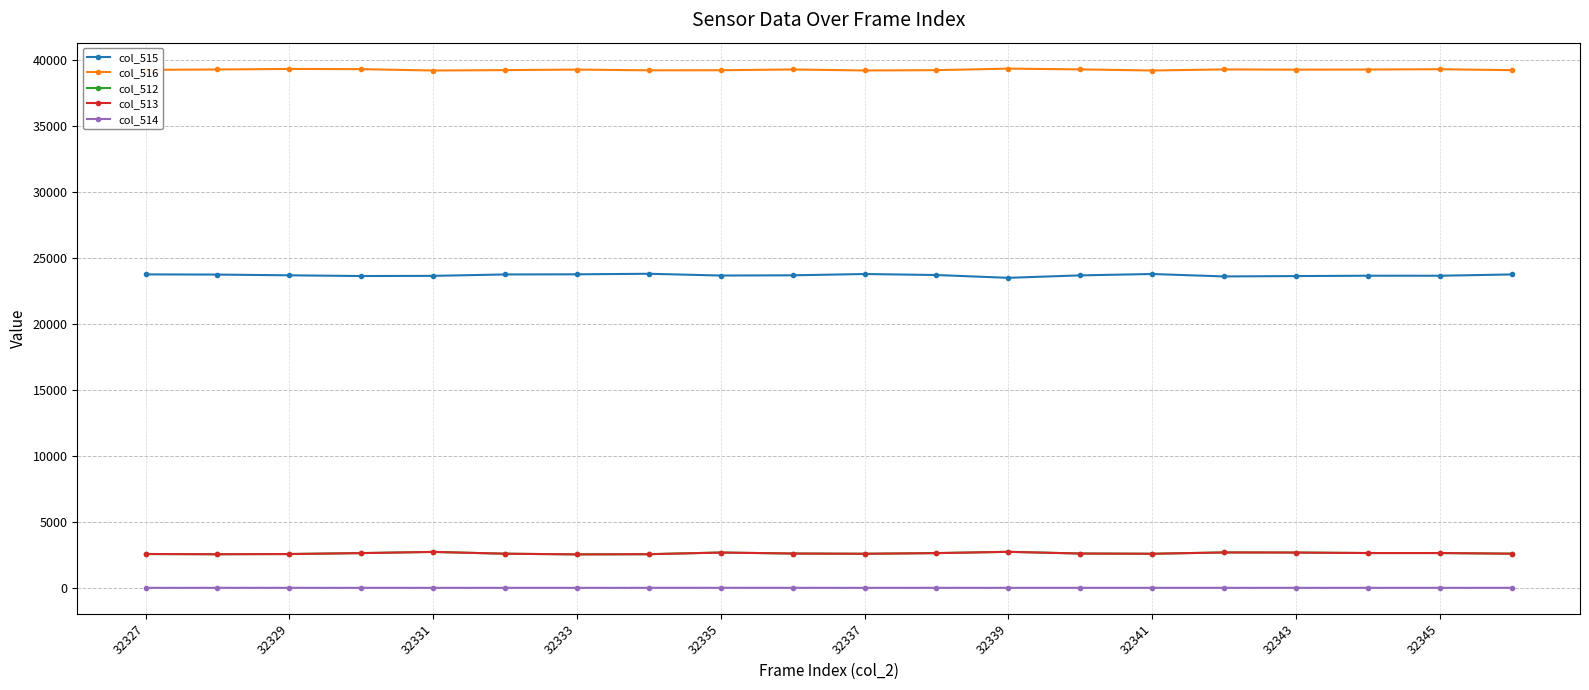

What is the minimum value for col_515?

23481